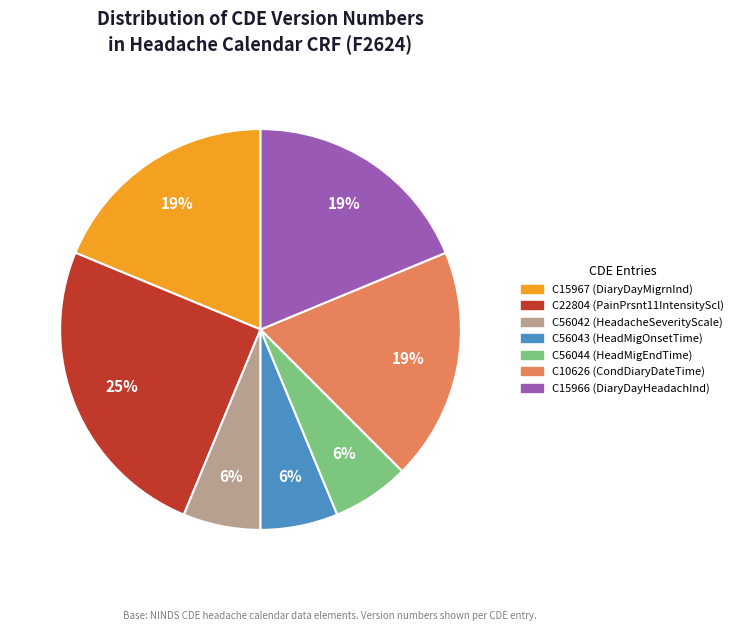

To the nearest percent, what is the difference between the largest and smallest slice percentages?

19%